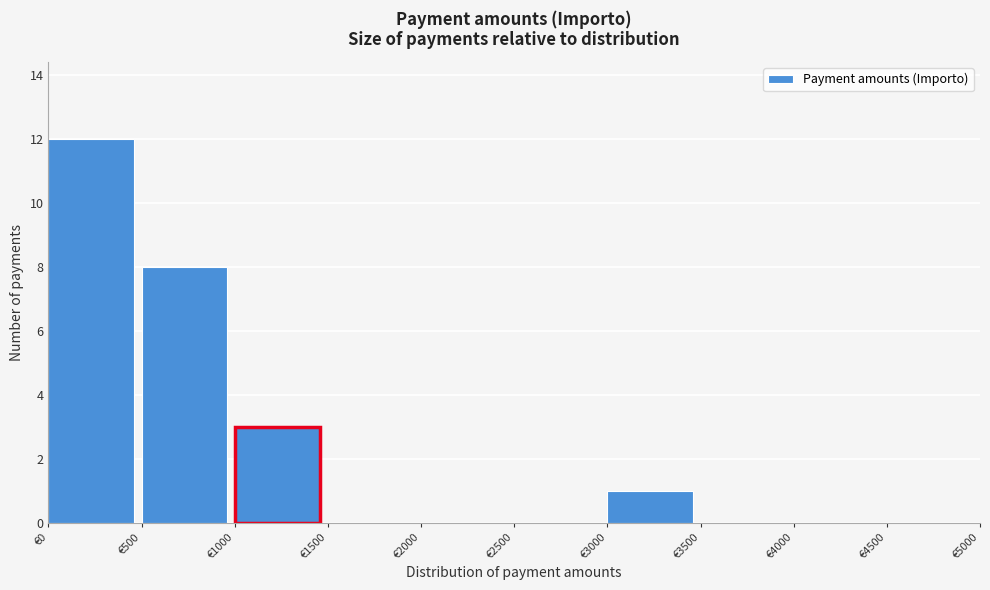

What is the height of the bar covering 1000 to 1500 on the x-axis? The values are not printed on the chart, so give them approximately, as read against the axis.

3